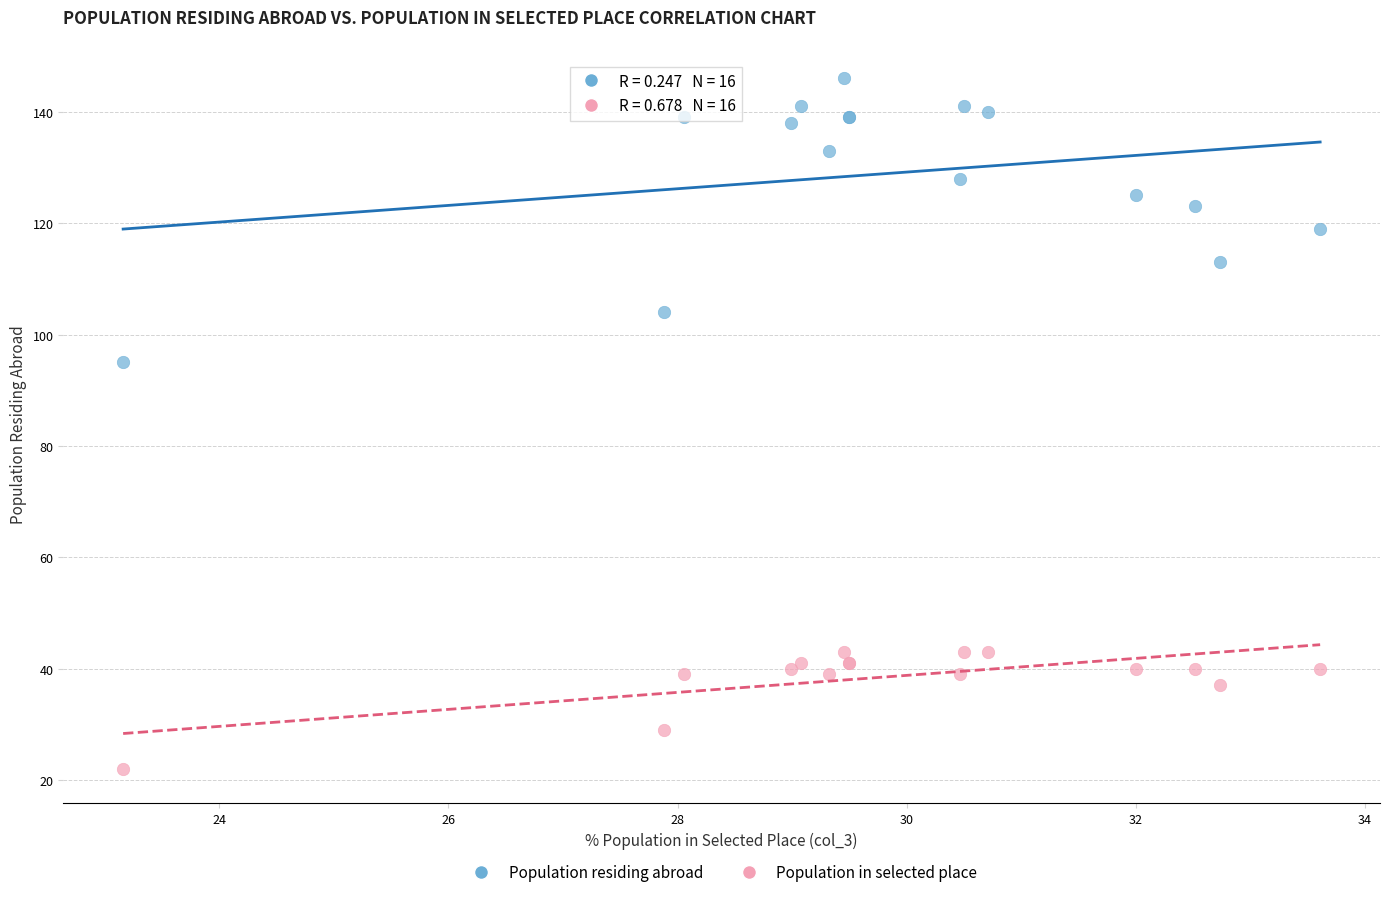

In the Population in selected place series, what Y value is closest to 32?

29